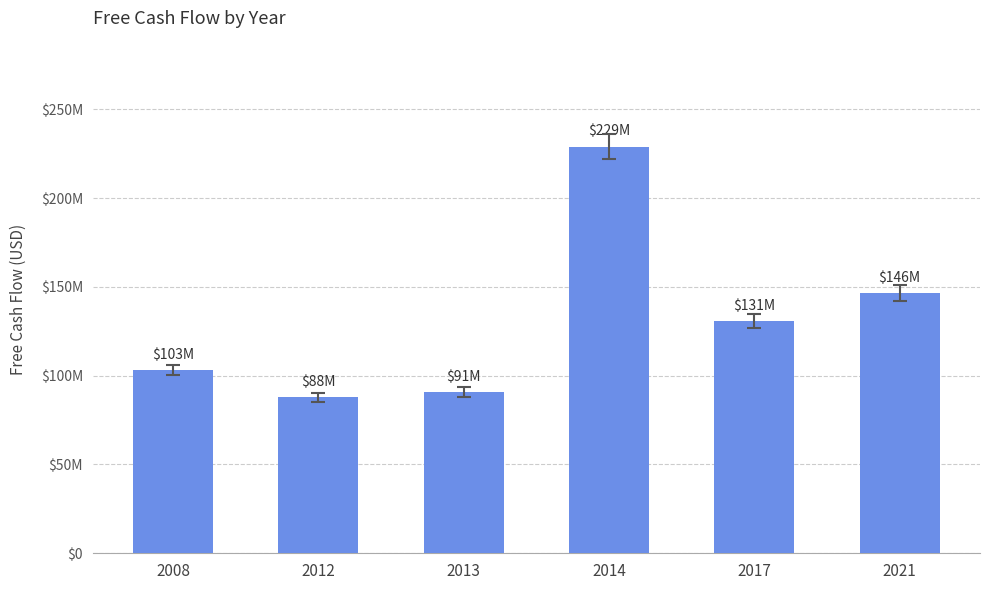

What is the value of the 5th bar from the left?

130900000